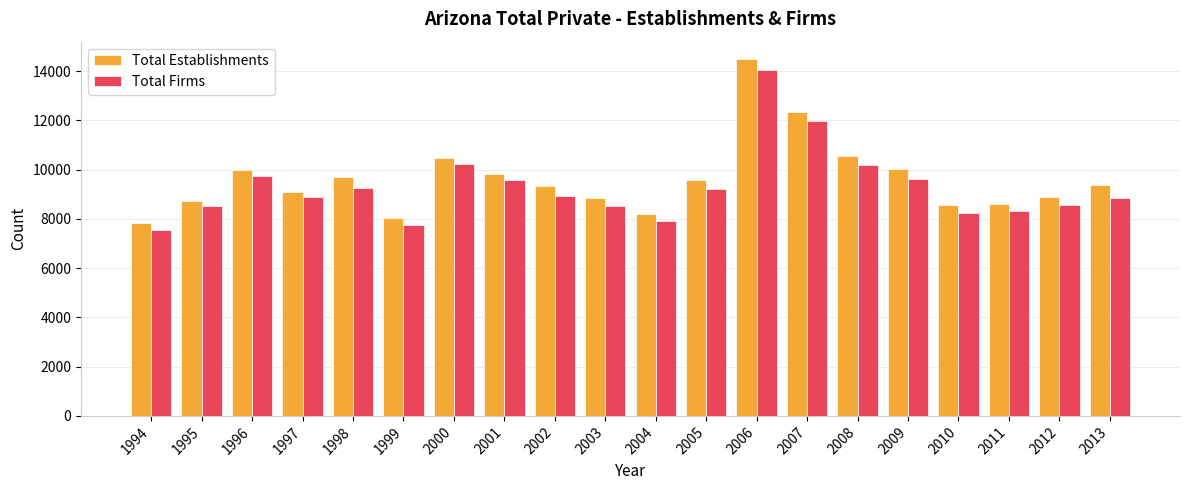

True or false: Total Establishments has a value of 9094 at 1997.

True